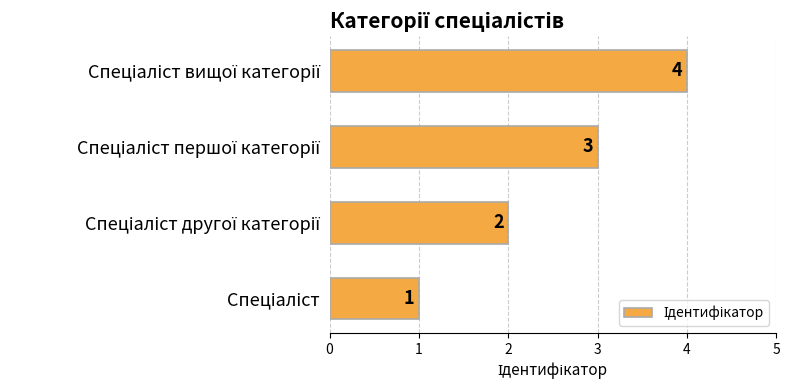

What is the difference between the maximum and minimum values?

3